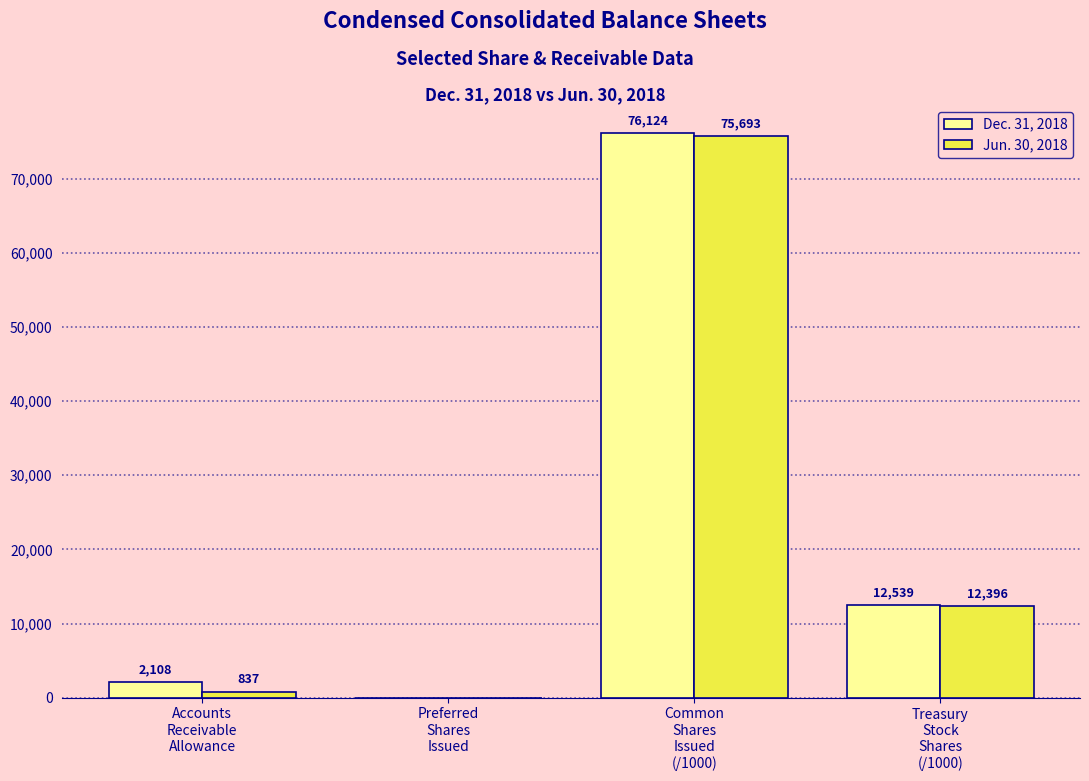

Which series has the largest total across all categories?

Dec. 31, 2018